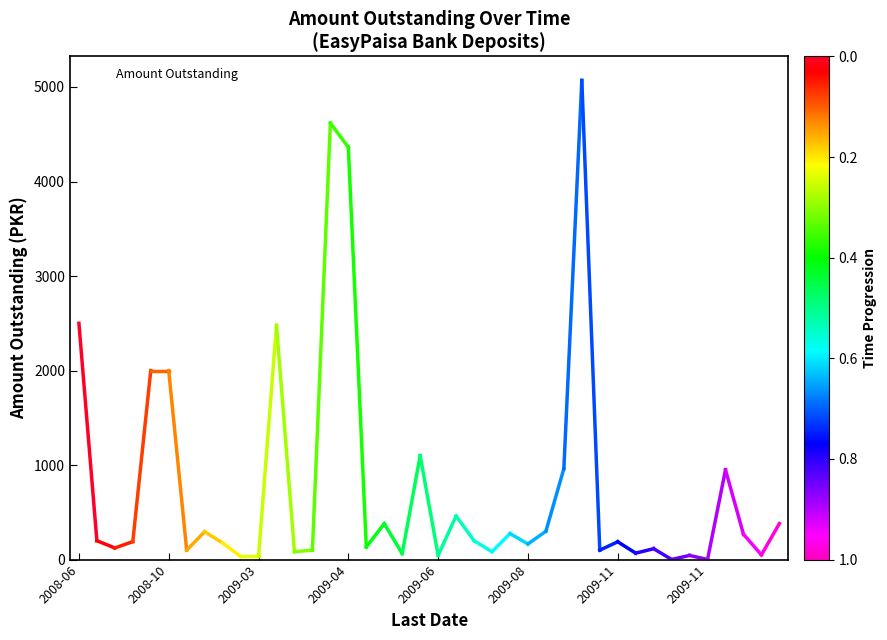

How many lines are shown in the chart?

1